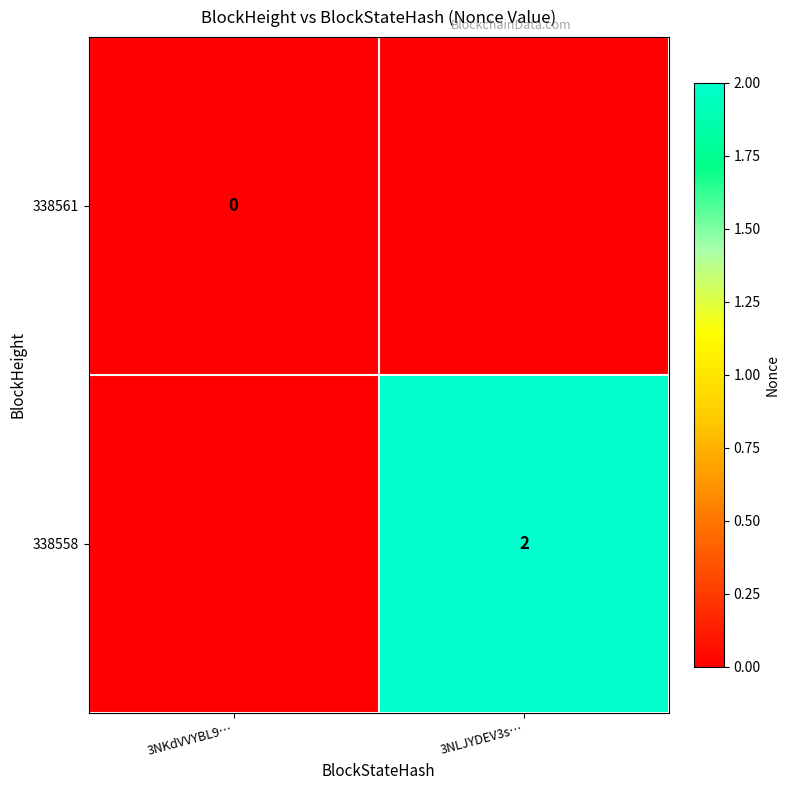

The value of 338558 at 3NLJYDEV3s… is 3. True or false?

False